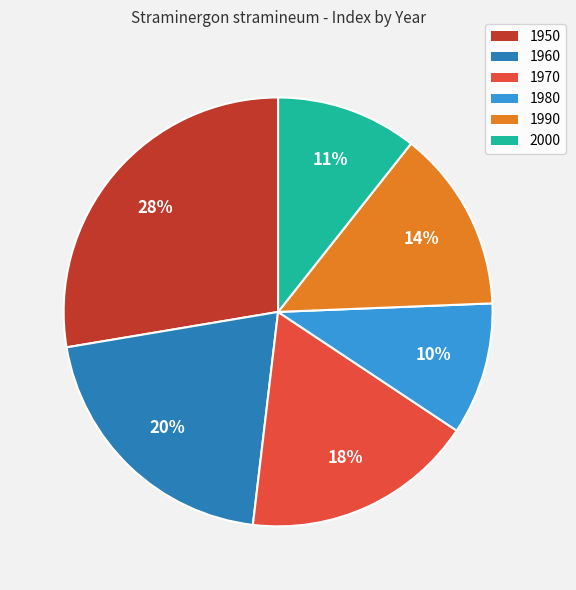

What is the smallest slice in the pie chart?

1980